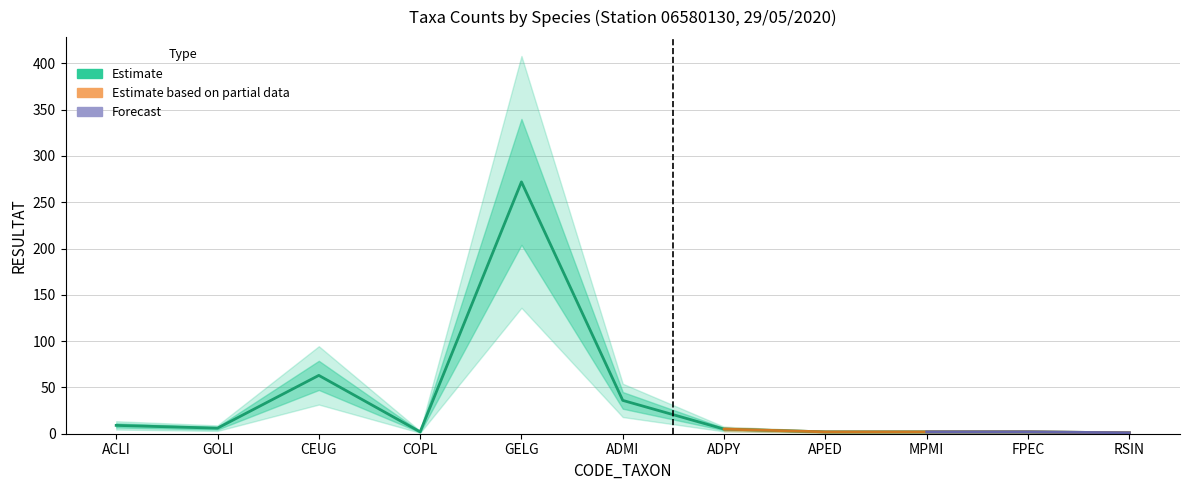

List the labels in order of value, largest first.

GELG, CEUG, ADMI, ACLI, GOLI, ADPY, COPL, APED, MPMI, FPEC, RSIN